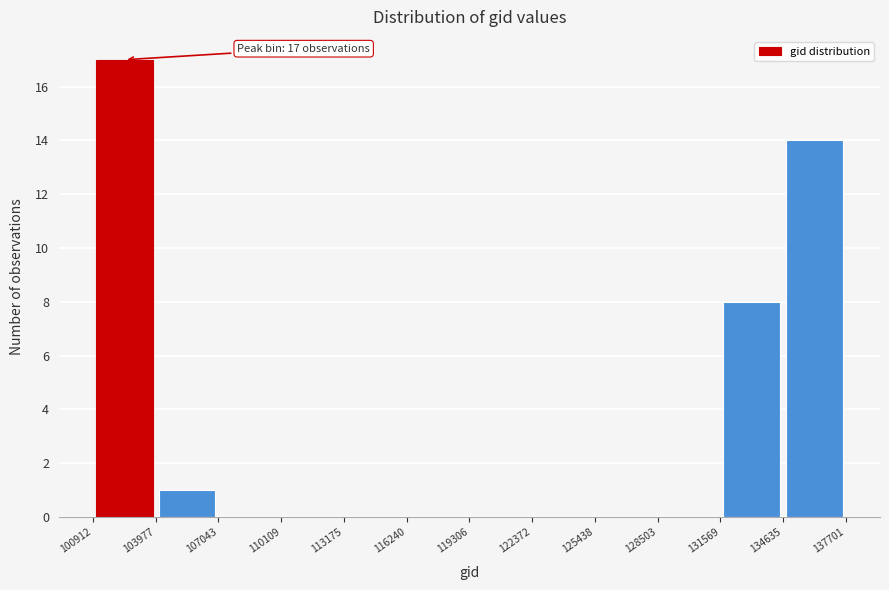

Over which range of the x-axis is the bar tallest?

100912 to 103977